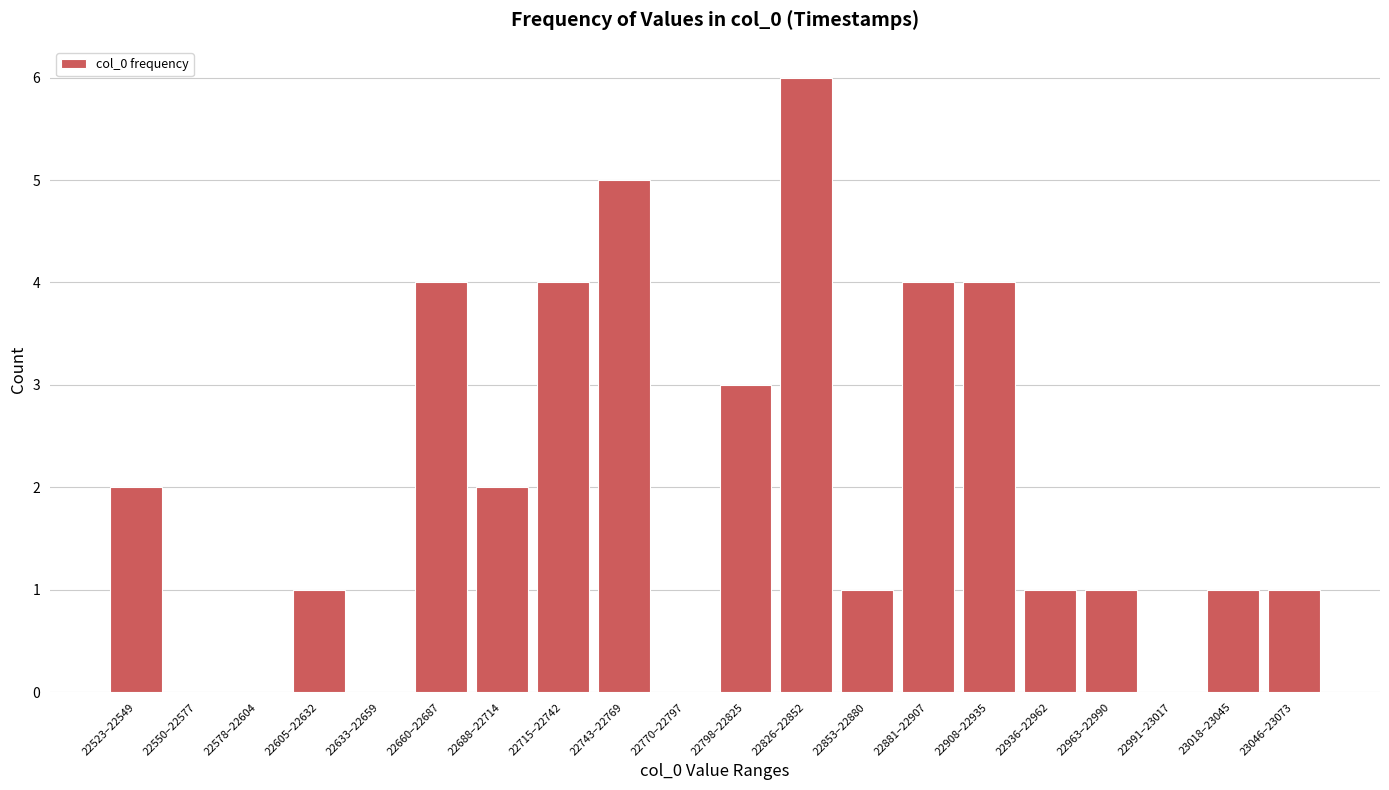

Reading left to right, what are all the values shown in this chart?

22523–22549=2	22550–22577=0	22578–22604=0	22605–22632=1	22633–22659=0	22660–22687=4	22688–22714=2	22715–22742=4	22743–22769=5	22770–22797=0	22798–22825=3	22826–22852=6	22853–22880=1	22881–22907=4	22908–22935=4	22936–22962=1	22963–22990=1	22991–23017=0	23018–23045=1	23046–23073=1